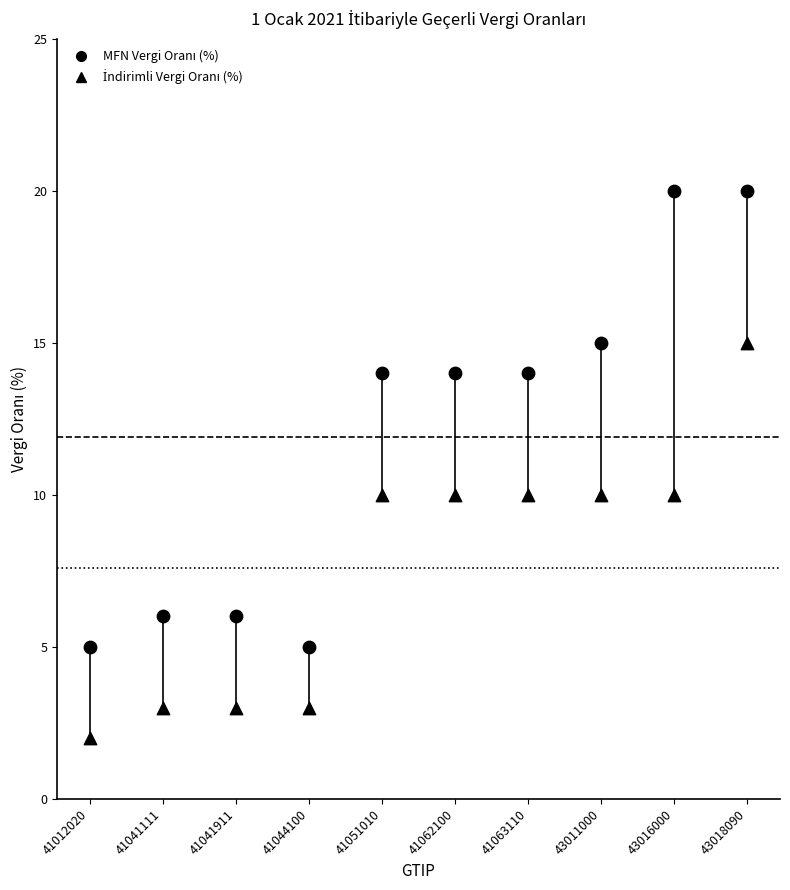

Count the number of points in this scatter plot.

20